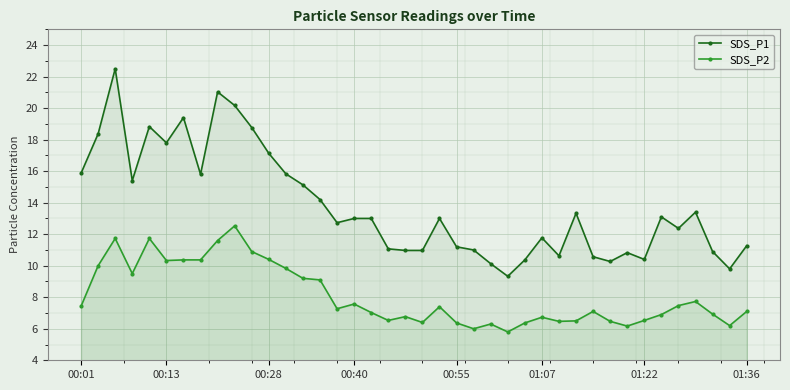

The value of SDS_P1 at 00:13 is 17.8. True or false?

True